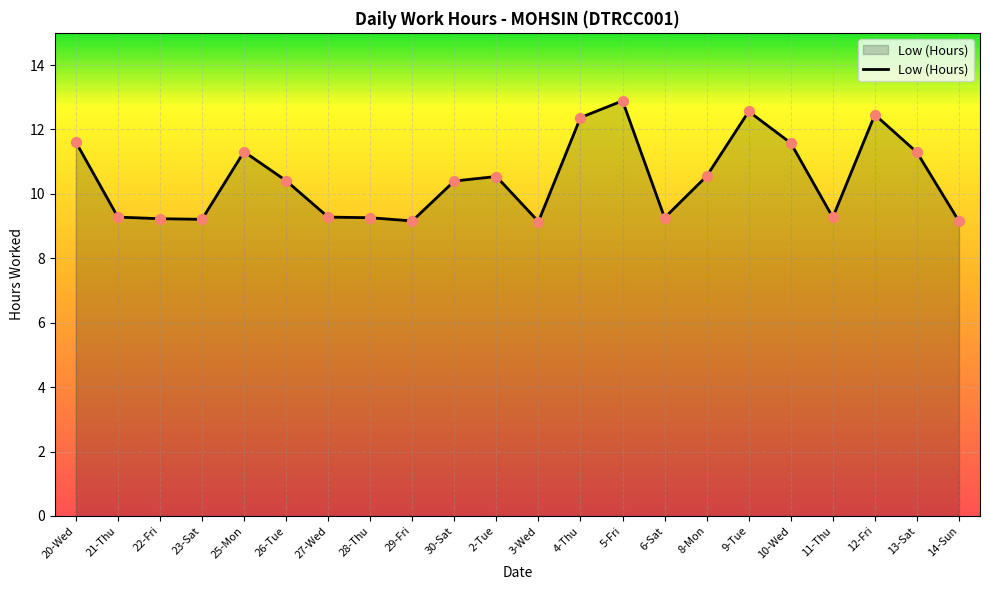

What is the change in value from 4-Thu to 11-Thu?

-3.1